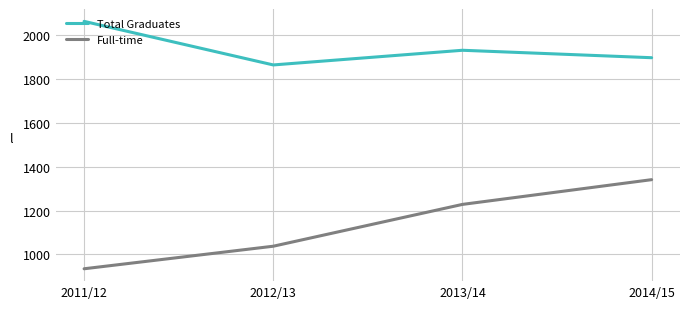

Reading right to left, transcribe all the data shown in this chart.

Total Graduates: 2014/15=1898	2013/14=1932	2012/13=1865	2011/12=2064
Full-time: 2014/15=1341	2013/14=1228	2012/13=1037	2011/12=934